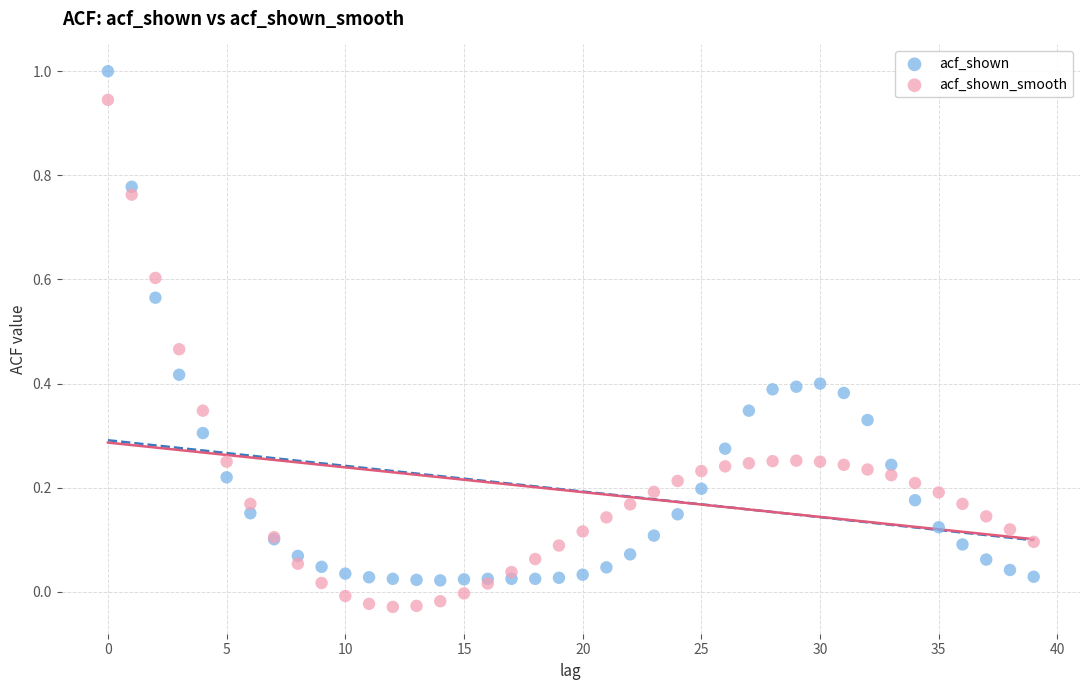

Which series reaches the maximum Y coordinate?

acf_shown